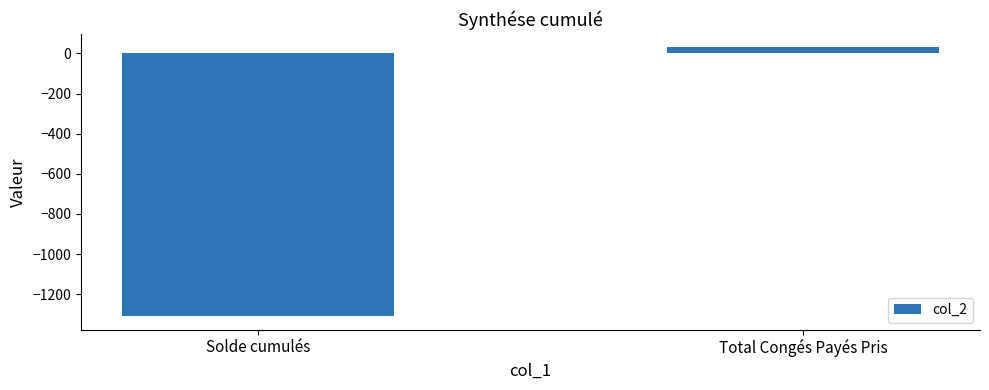

Reading left to right, extract all data points from this chart.

-1310.1	30.0